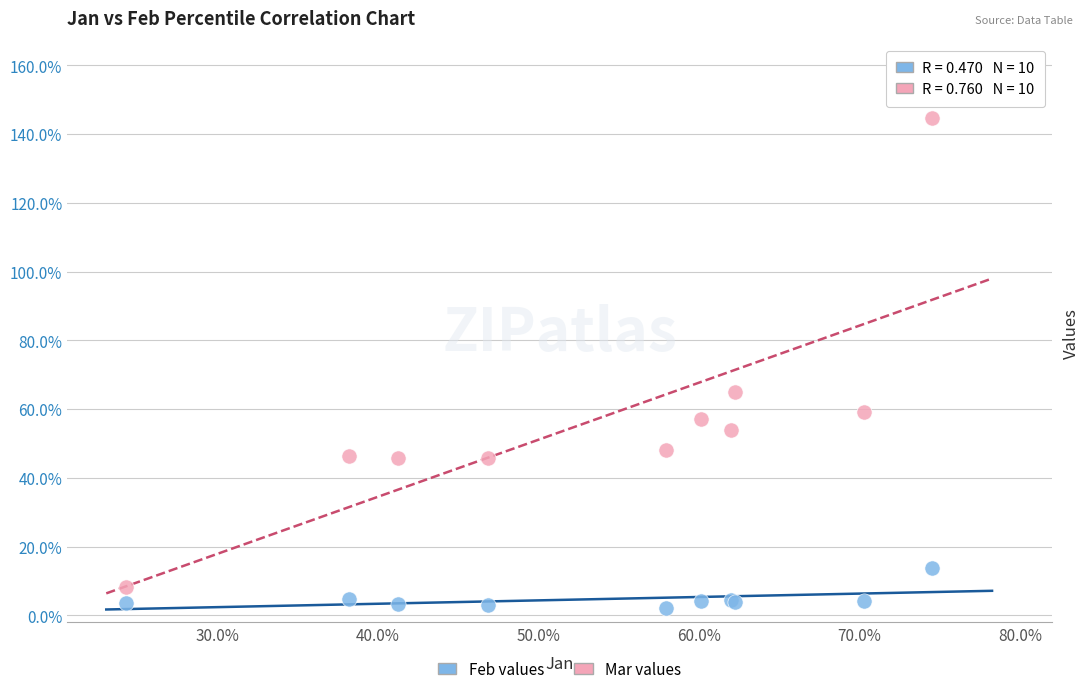

Which series has the widest spread of Y values?

Mar values